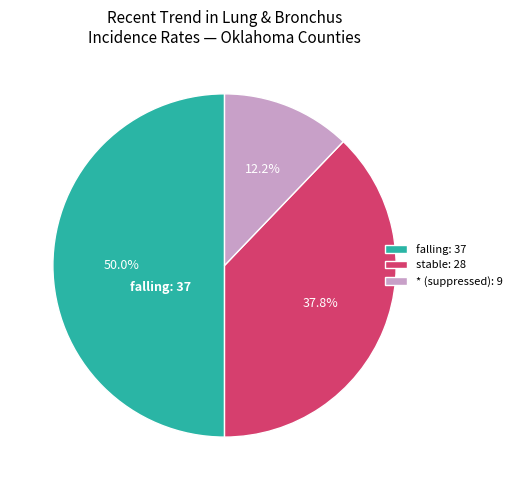

Count the number of slices in the pie.

3